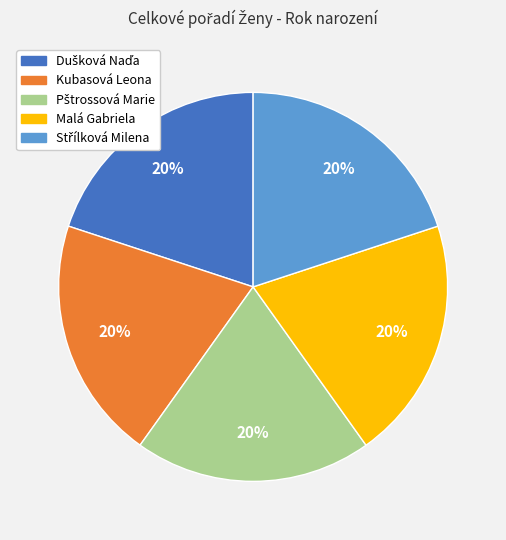

To the nearest percent, what is the average slice percentage?

20%